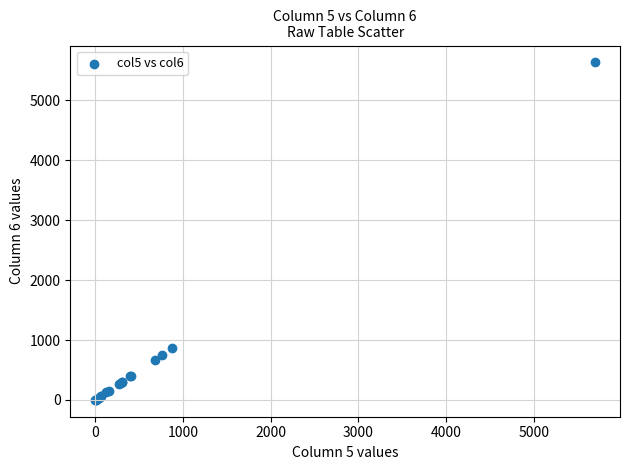

What Y value in the scatter plot is closest to 2815?

868